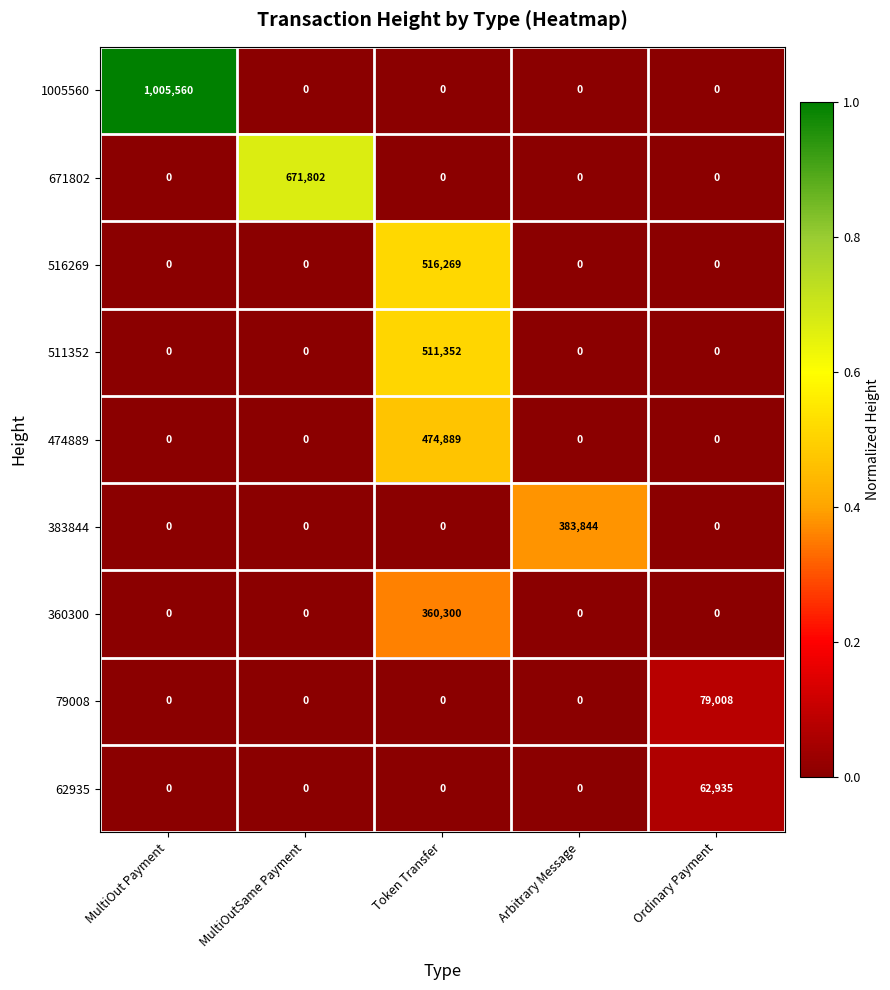

What is the difference between the highest and lowest values at MultiOut Payment?

1005560